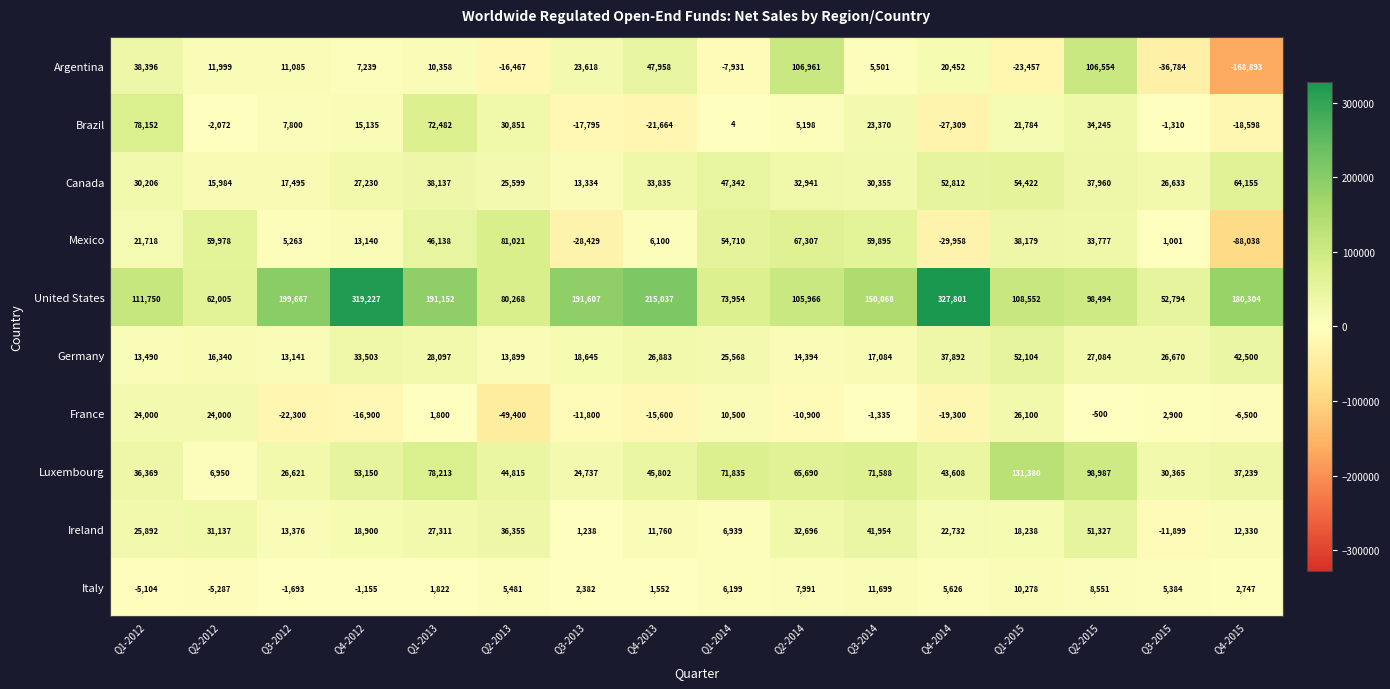

Read the Italy value at Q3-2015, to the nearest 100.

5400